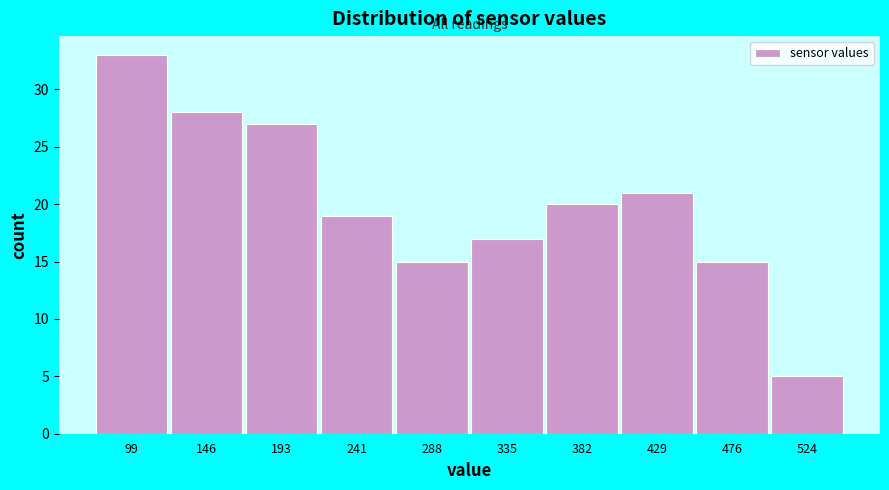

Reading left to right, transcribe this chart: for each bar, give the range it covers on the x-axis and its height. Neither the bar edges nor the heights are printed on the chart, so give them approximately, as read against the axes.

75 to 125: 33
125 to 170: 28
170 to 215: 27
215 to 265: 19
265 to 310: 15
310 to 360: 17
360 to 405: 20
405 to 455: 21
455 to 500: 15
500 to 545: 5